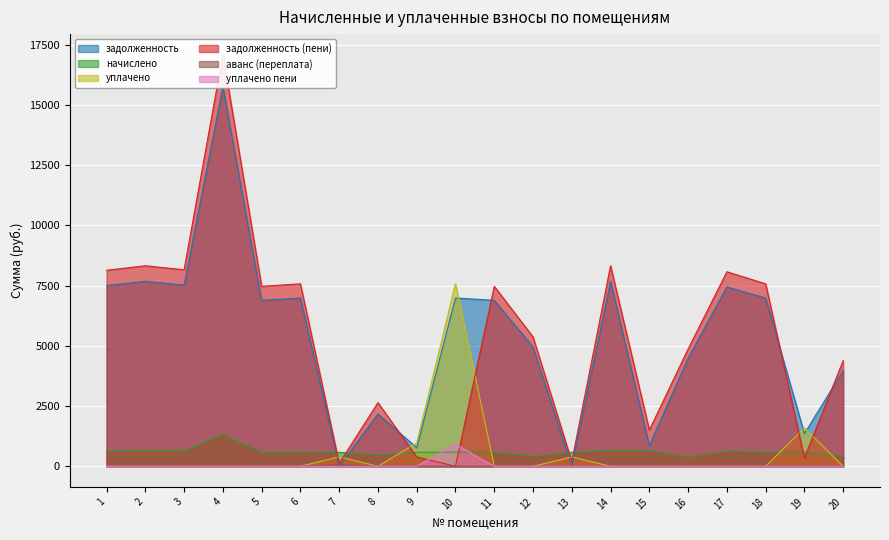

True or false: аванс (переплата) and уплачено cross at least once.

False